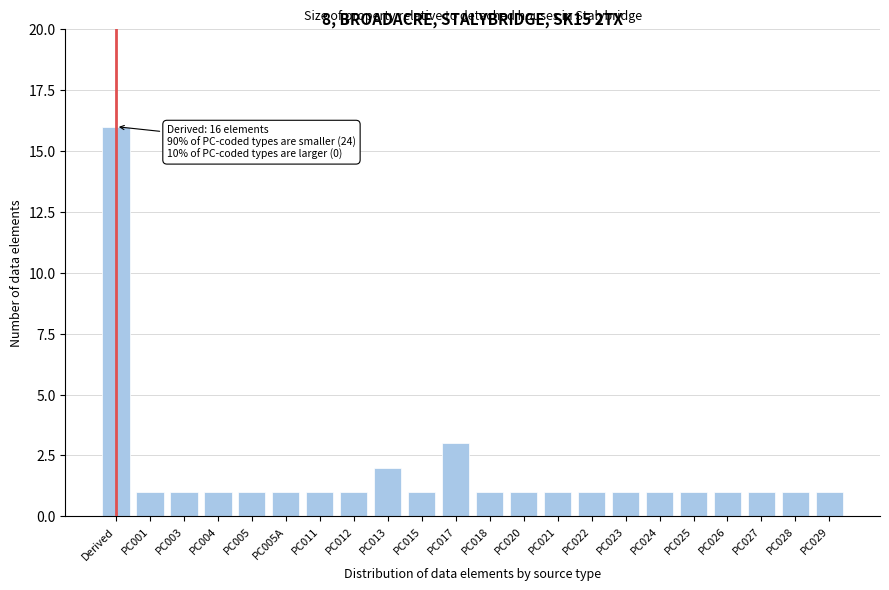

Reading right to left, what are all the values shown in this chart?

PC029=1	PC028=1	PC027=1	PC026=1	PC025=1	PC024=1	PC023=1	PC022=1	PC021=1	PC020=1	PC018=1	PC017=3	PC015=1	PC013=2	PC012=1	PC011=1	PC005A=1	PC005=1	PC004=1	PC003=1	PC001=1	Derived=16